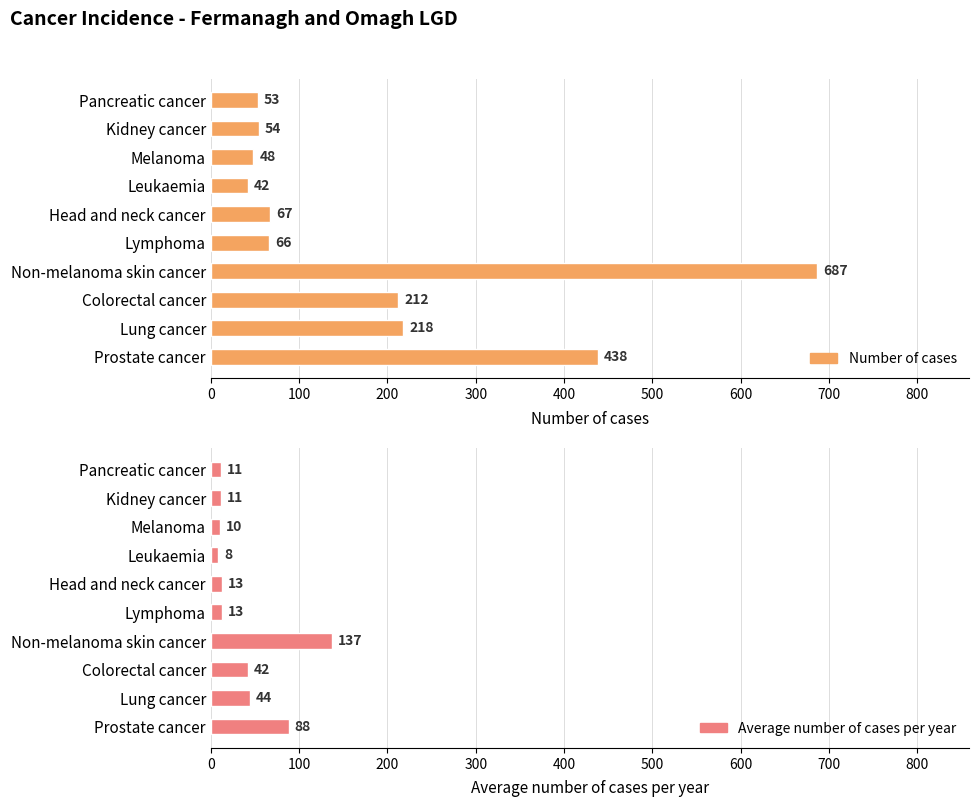

What is the maximum value shown in the chart?

687